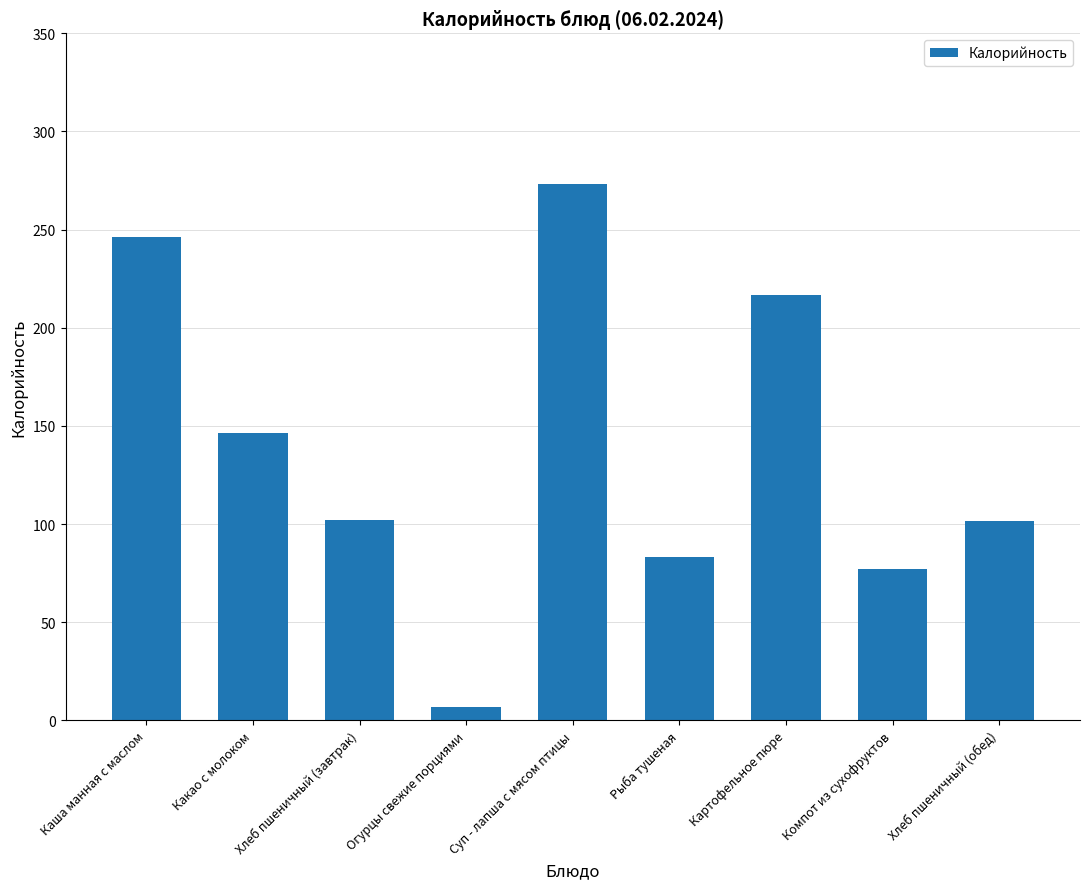

What is the greatest value displayed?

273.4